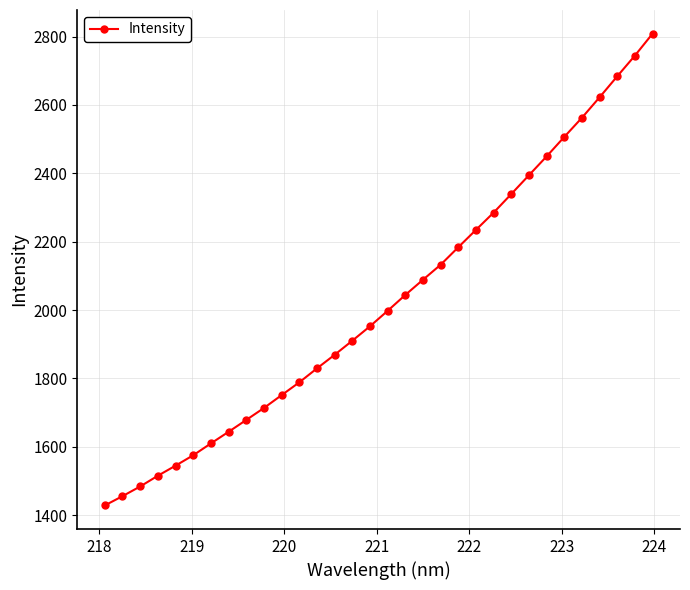

What is the minimum value shown in the chart?

1428.2